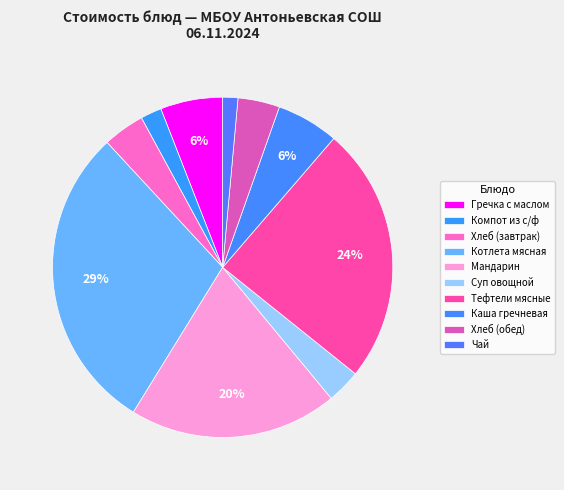

Which has a higher value, Чай or Хлеб (обед)?

Хлеб (обед)